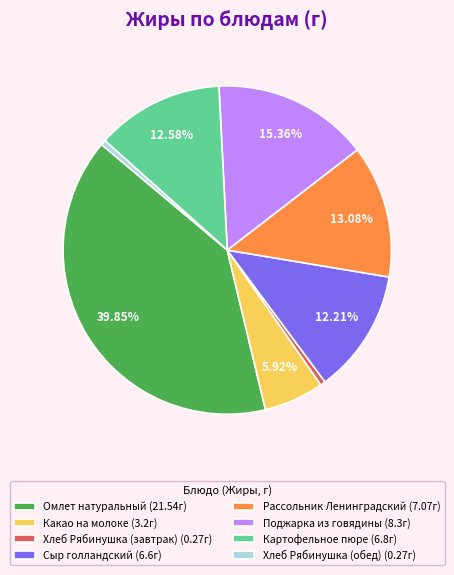

Is there any slice that represents more than half of the pie?

No